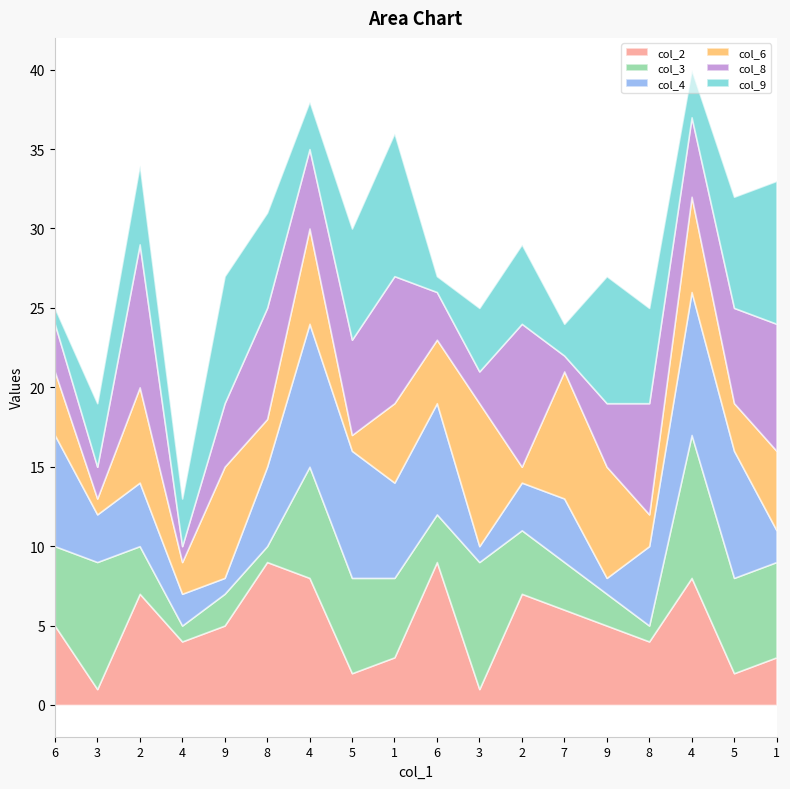

True or false: col_6 and col_3 intersect in this chart.

True